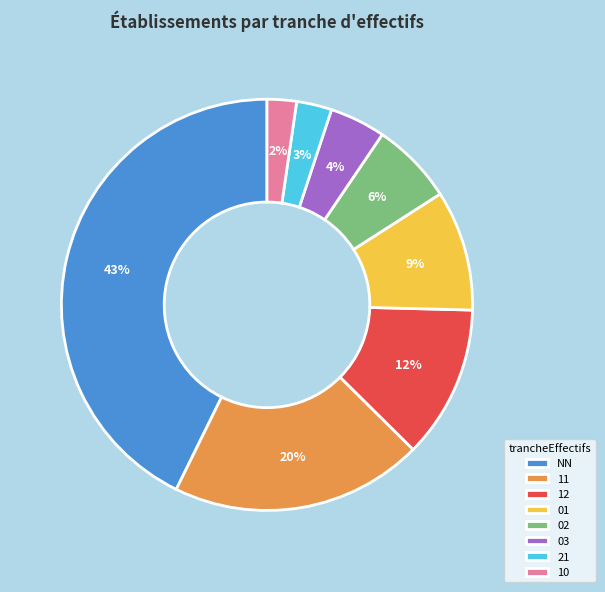

What is the ratio of the value at 11 to the value at NN?

0.5